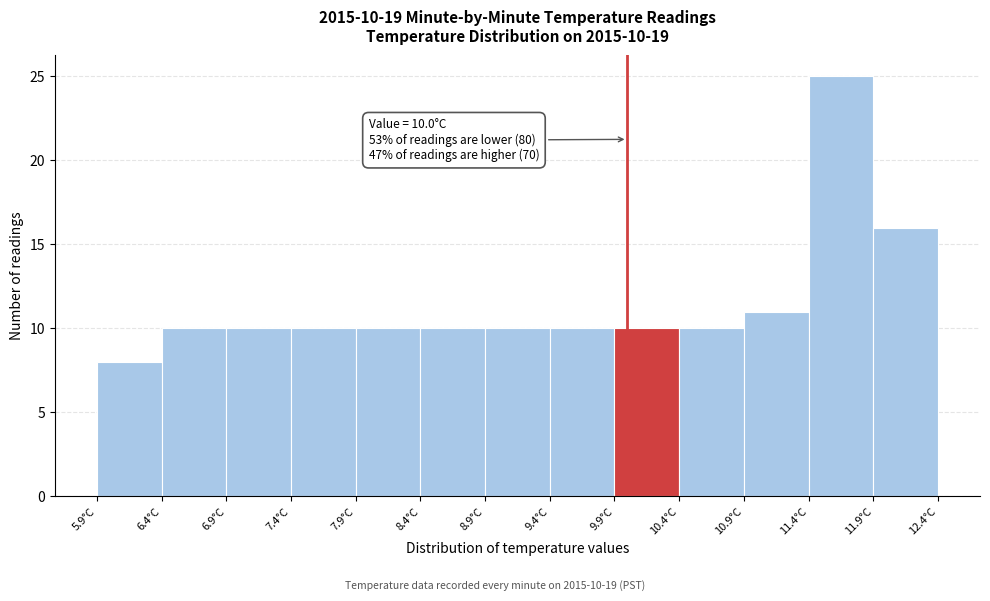

Over which range of the x-axis is the bar tallest?

11.4 to 11.9